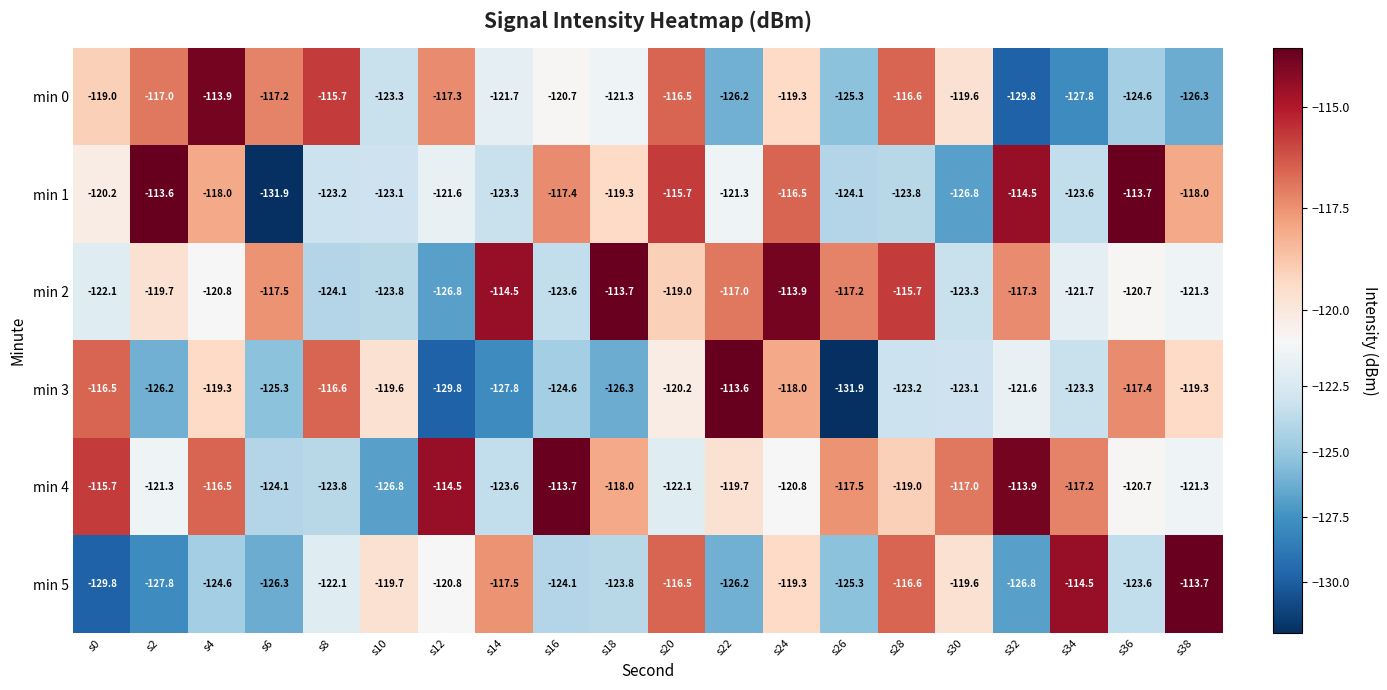

What is the minimum value for min 0?

-129.8